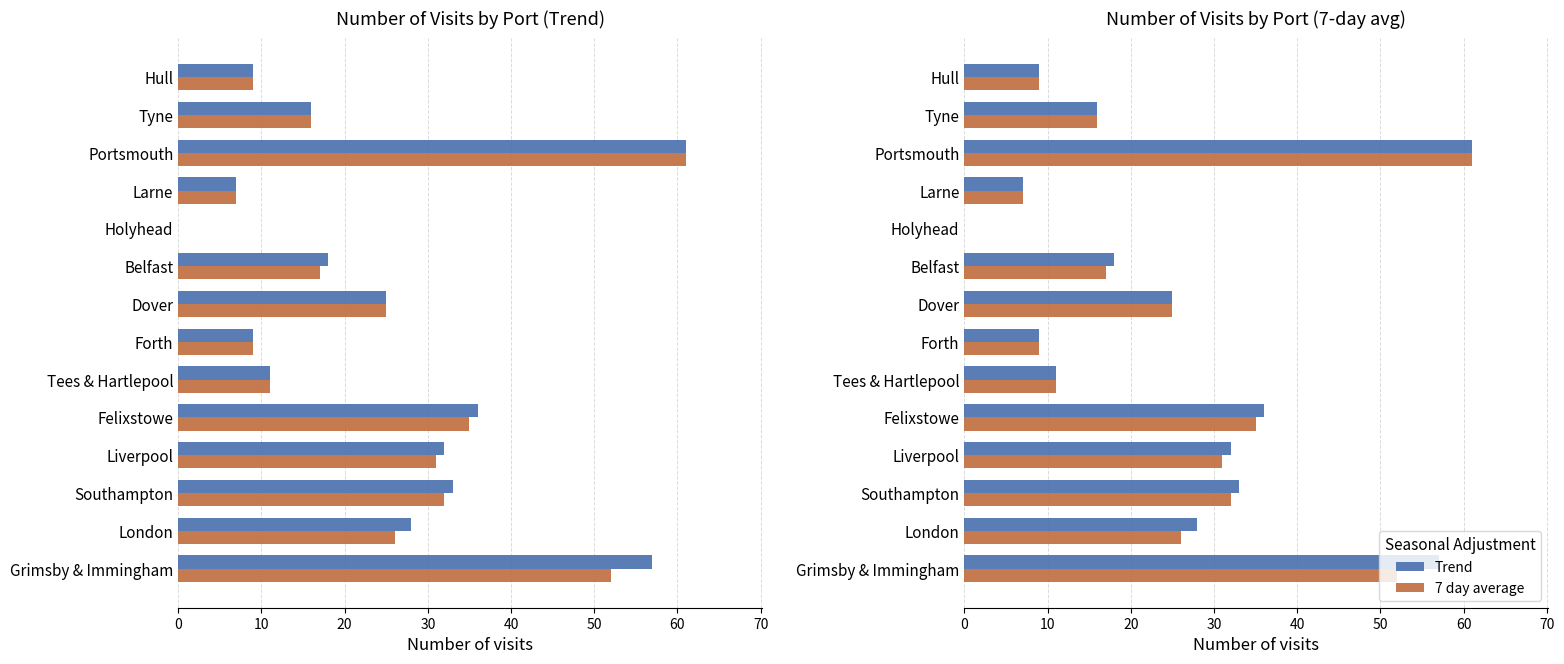

Reading right to left, transcribe all the data shown in this chart.

Trend: 9	16	61	7	0	18	25	9	11	36	32	33	28	57
7 day average: 9	16	61	7	0	17	25	9	11	35	31	32	26	52